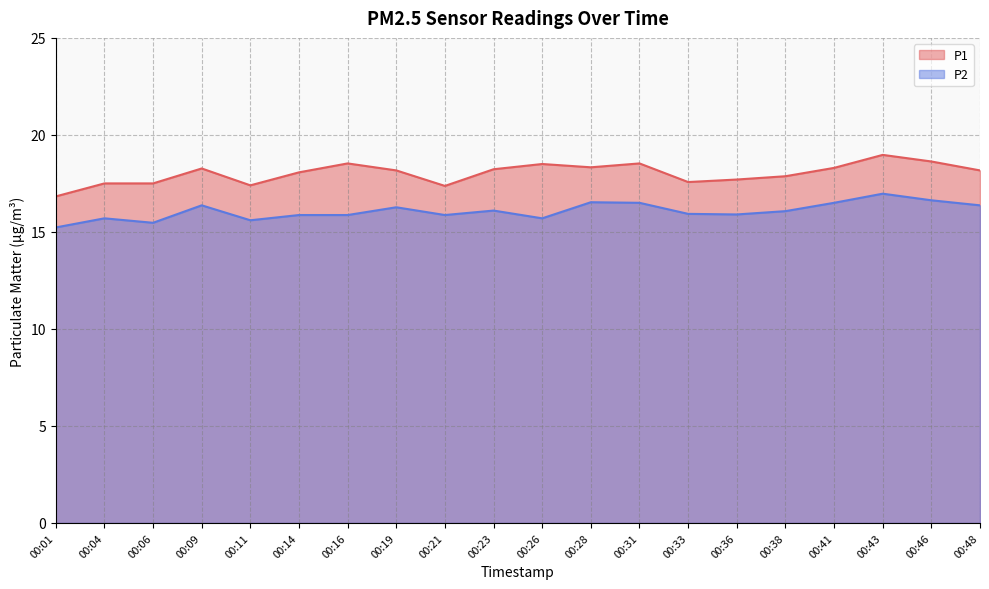

What is the difference between the P2 values at 00:14 and 00:09?

0.5